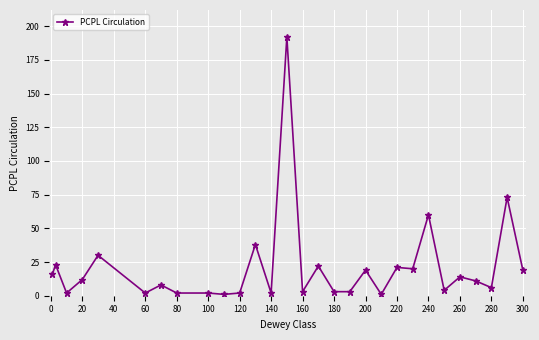

What is the value of the 27th point from the left?

6